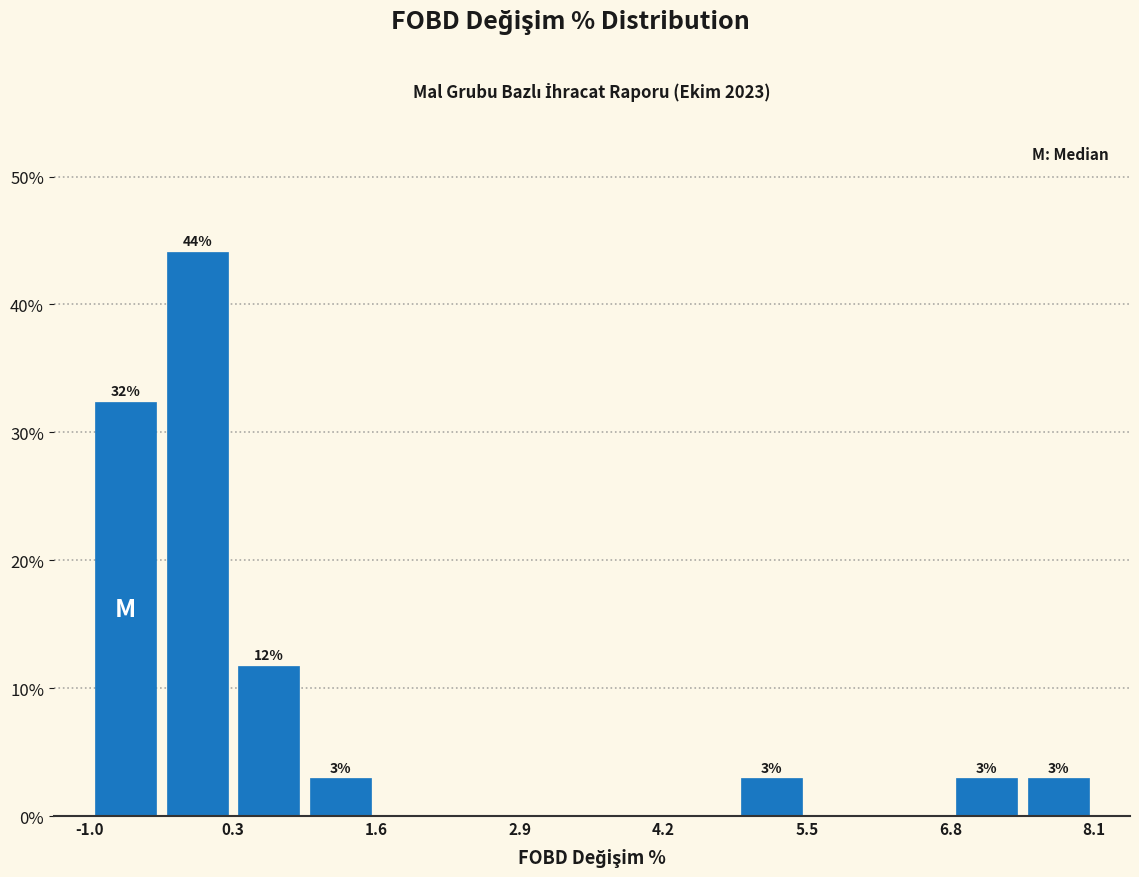

Around what value on the x-axis is the tallest bar? Give the approximate position of its centre, as read against the axis.

0.0